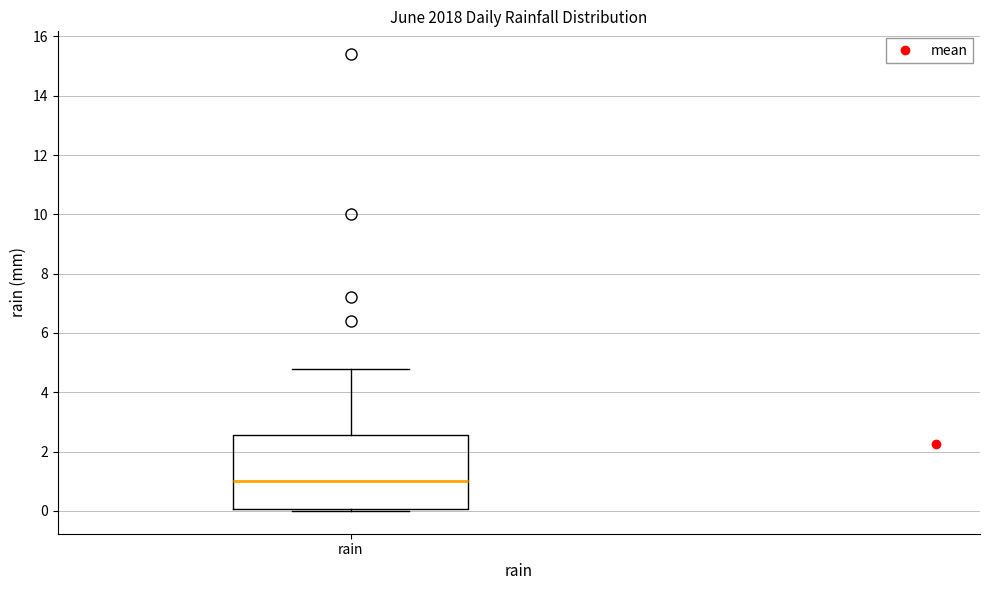

Where does the median line of the box for rain sit on the y-axis? The values are not printed on the chart, so give them approximately, as read against the axis.

1.0